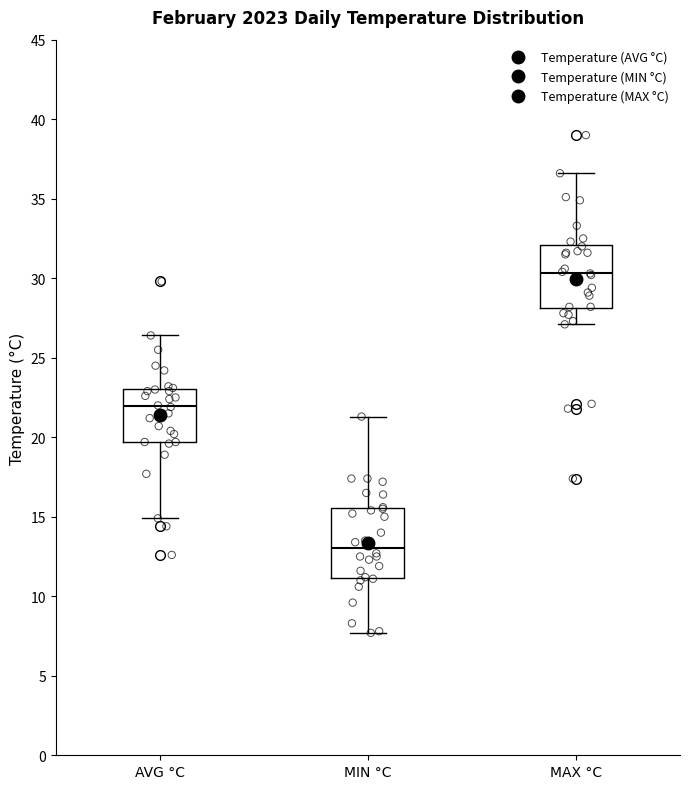

Where is the lower edge of the box for MAX °C on the y-axis? The values are not printed on the chart, so give them approximately, as read against the axis.

28.0